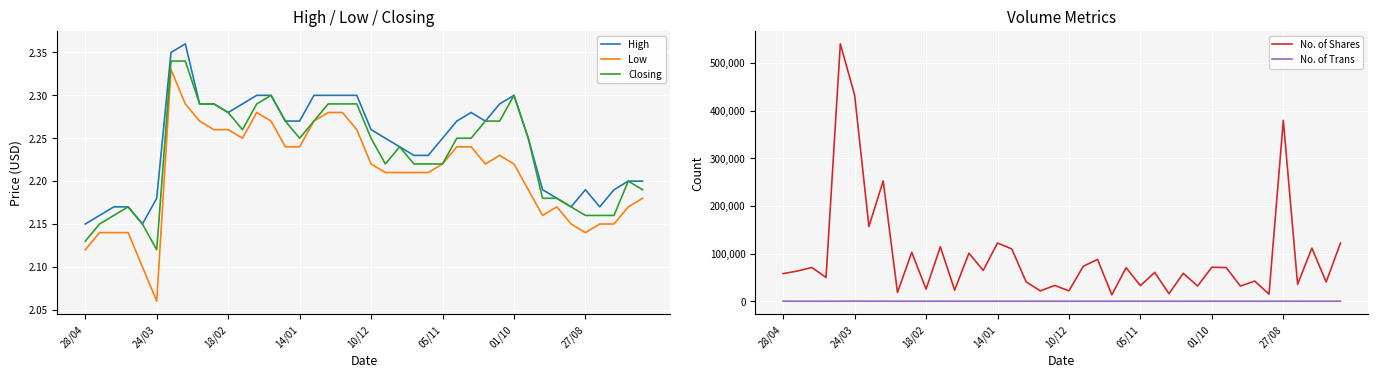

True or false: High and Low intersect in this chart.

False